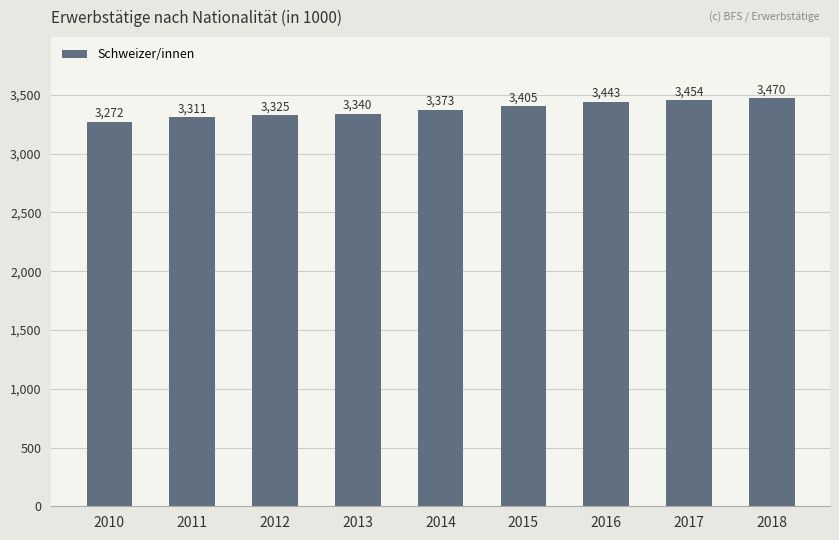

Read the value at 2016.

3443.1